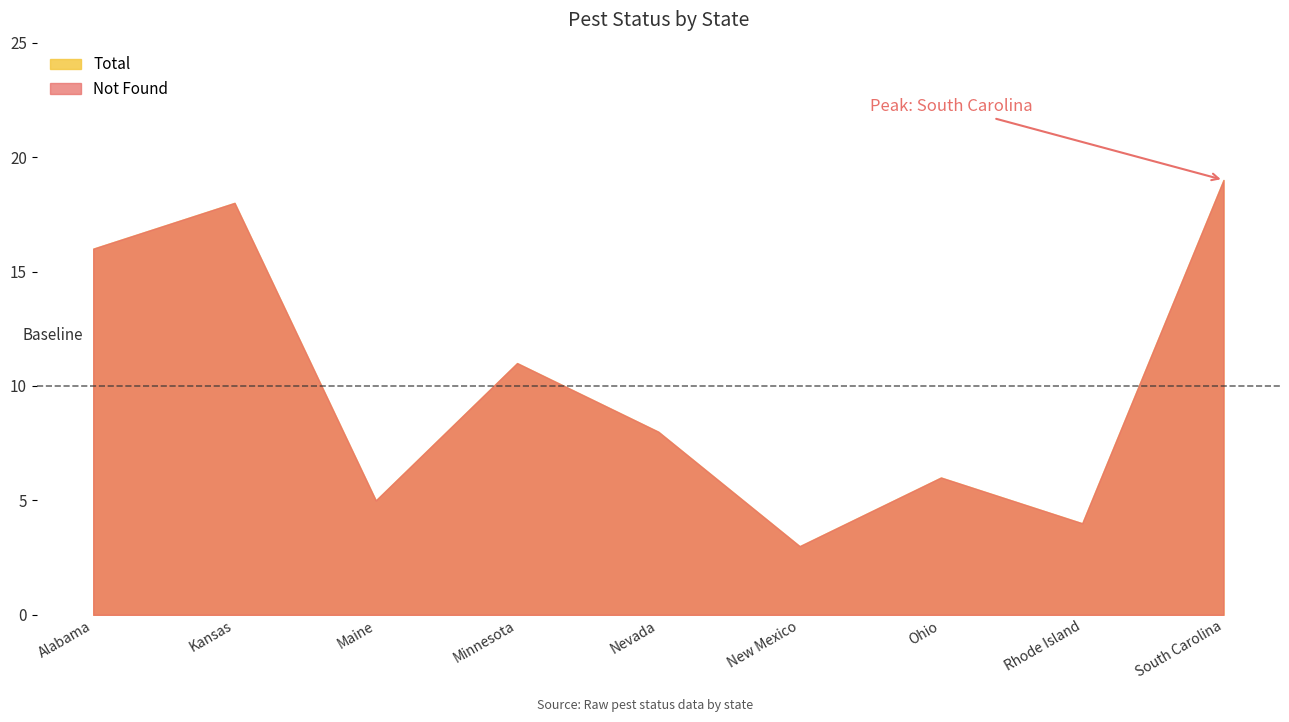

Which series has the widest spread of values?

Not Found